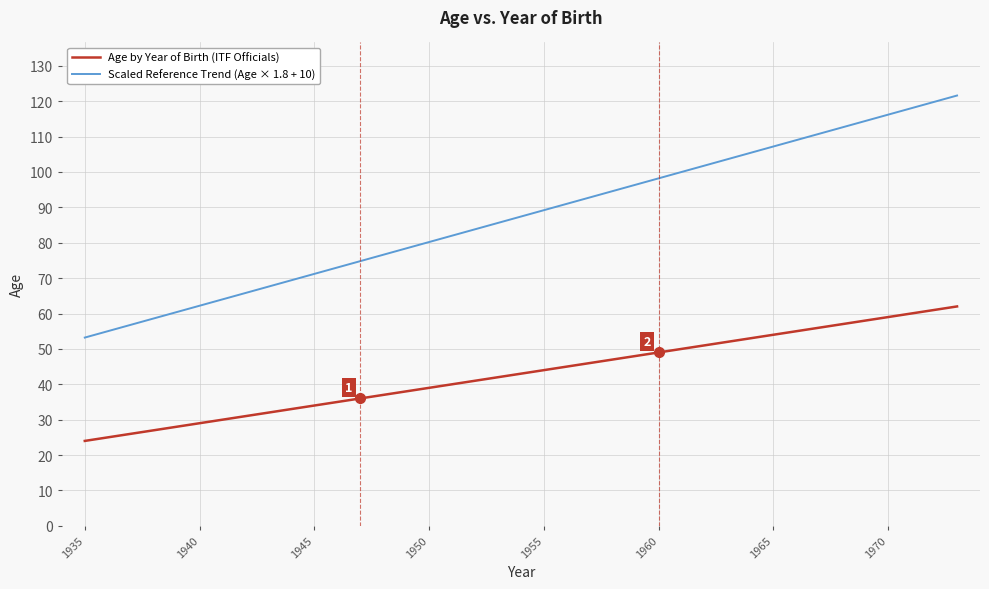

List the series in order of their peak value, lowest first.

Age by Year of Birth (ITF Officials), Scaled Reference Trend (Age × 1.8 + 10)